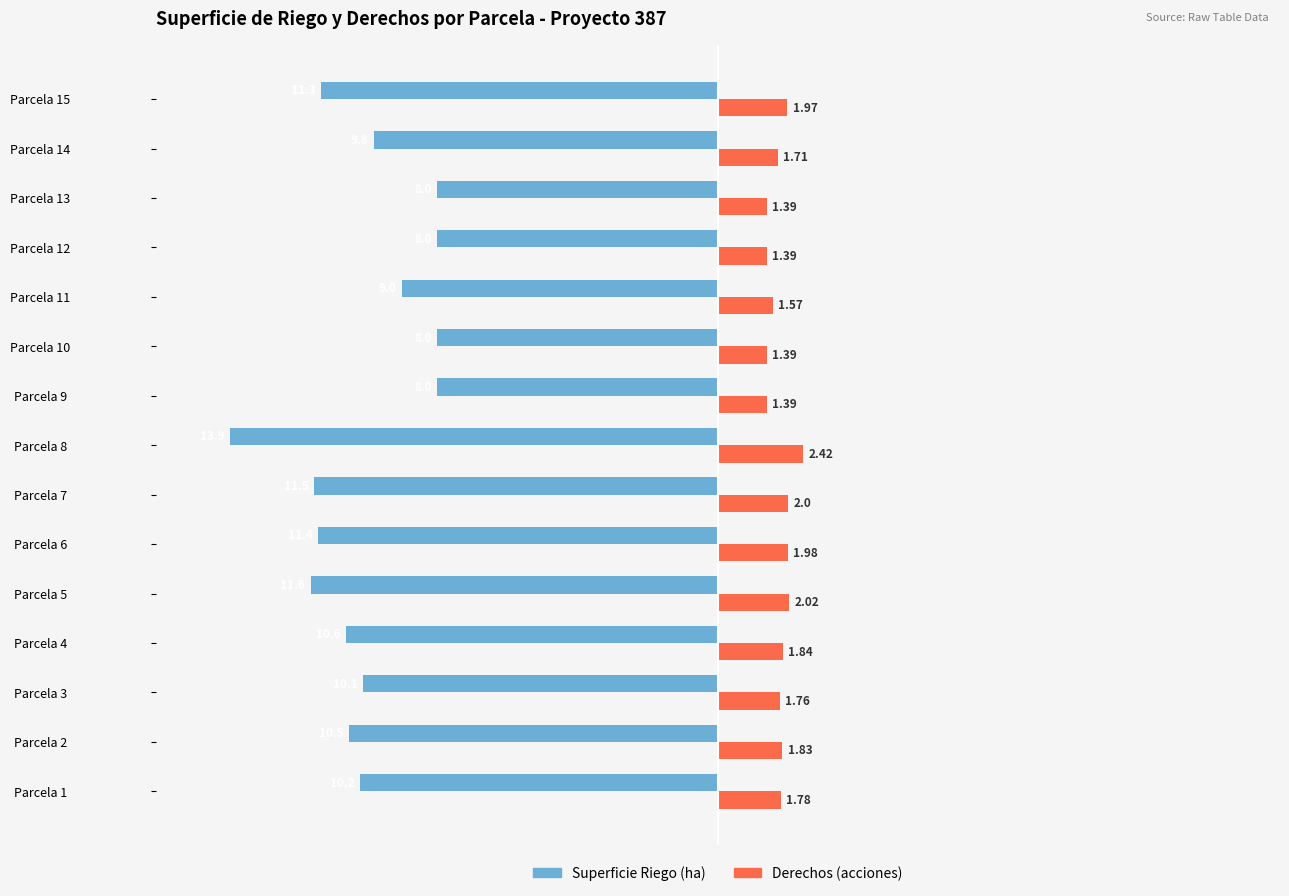

Which series has the largest total across all categories?

Derechos (acciones)